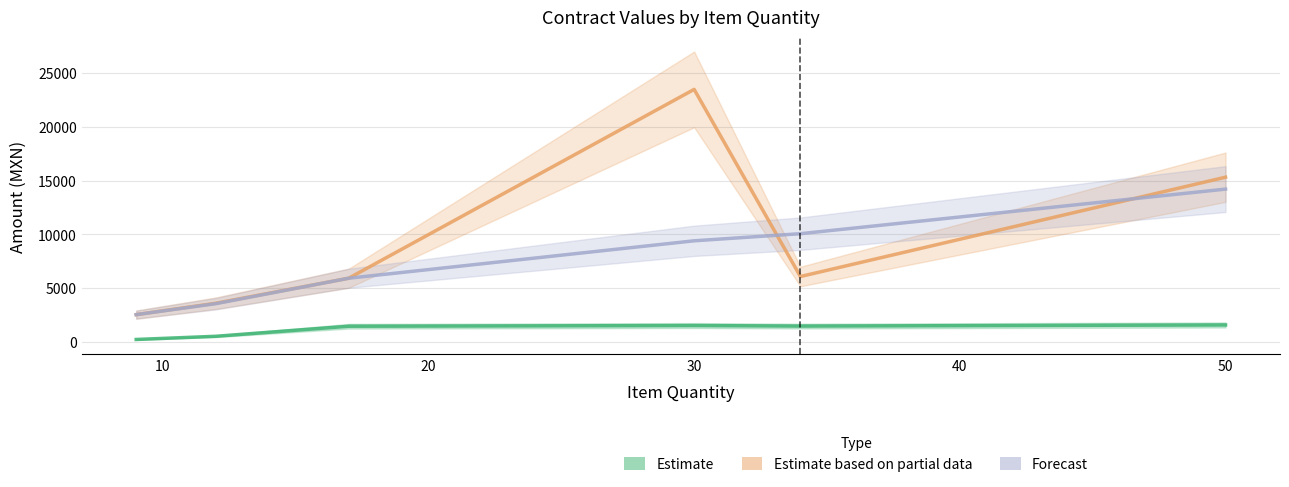

At which category does tender.value.amount reach its first local peak?

30